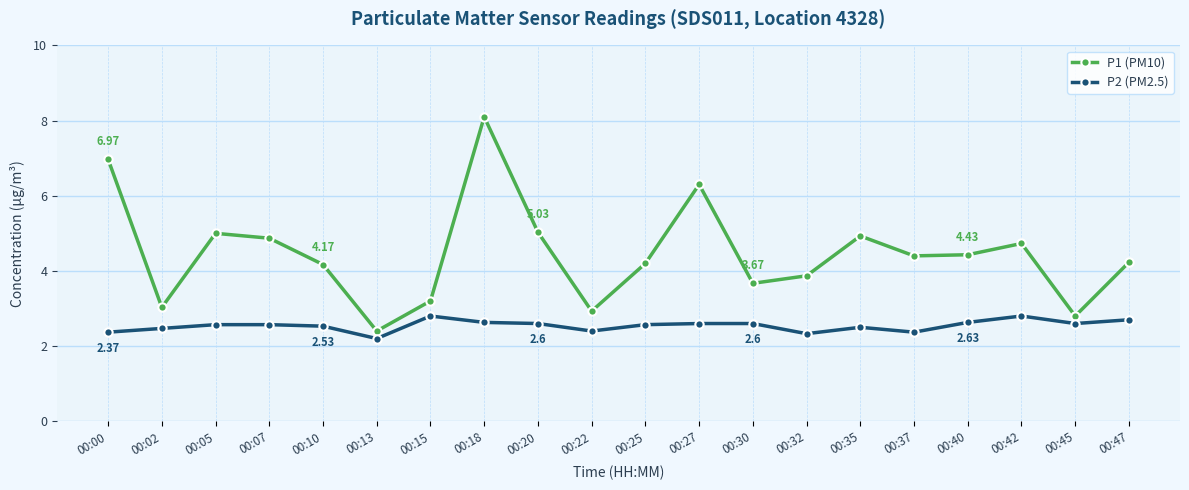

How many values in the P1 (PM10) series exceed 4?

13